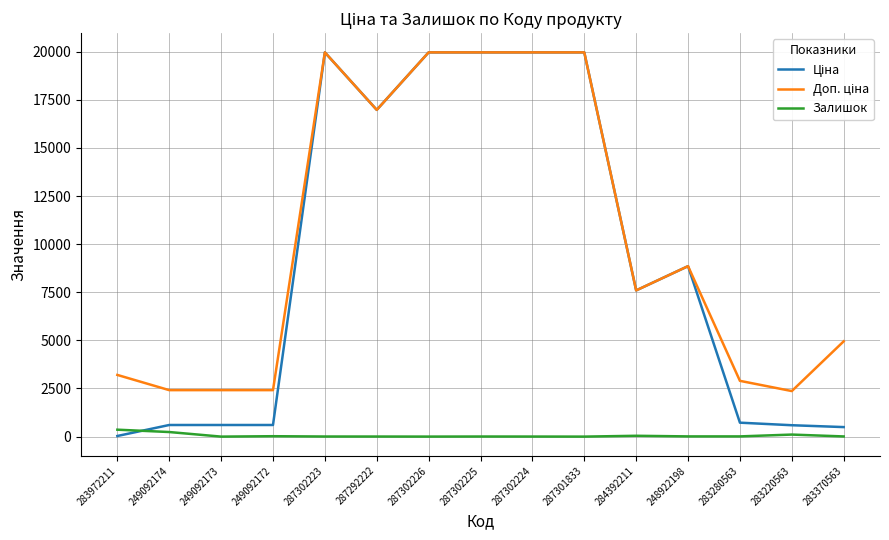

What is the spread (max minus min) of values at 287301833?

19964.2